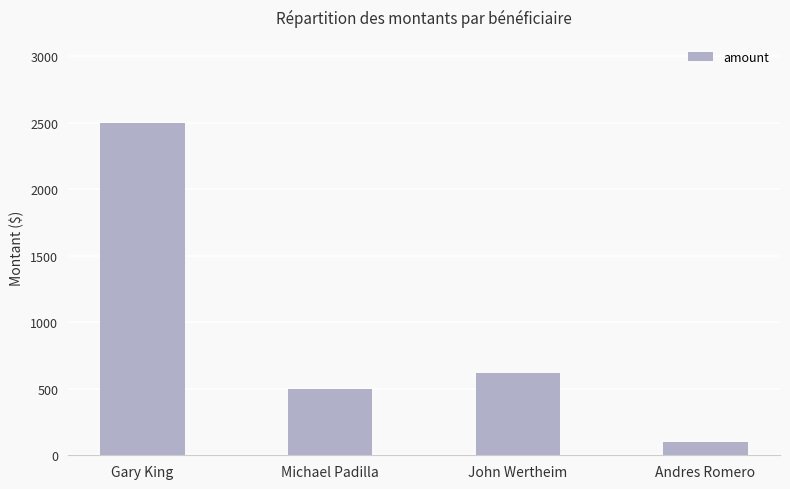

Reading left to right, transcribe all the data shown in this chart.

2500.0	500.0	616.8	100.0